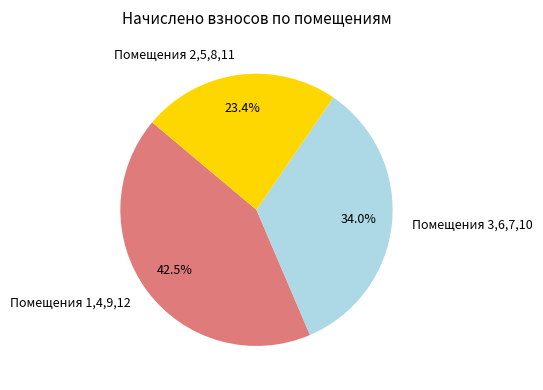

How many slices are in this pie chart?

3